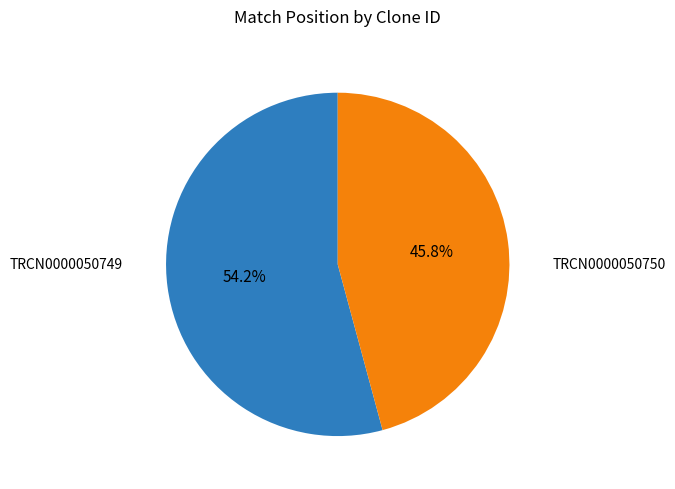

Is there any slice that represents more than half of the pie?

Yes